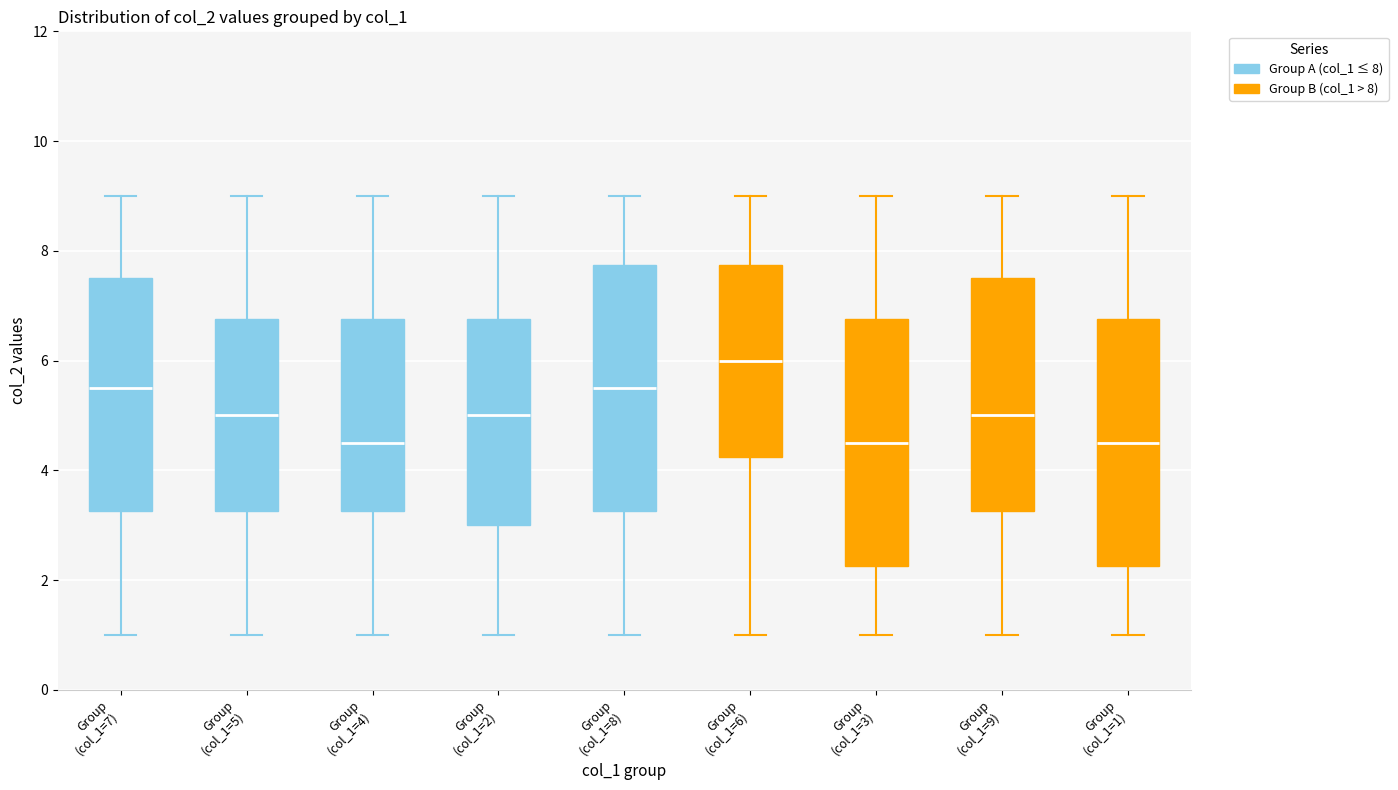

Reading left to right, transcribe this box plot: for each box, give where its median line is, the range the box spans, and where its two whiskers end, as read against the y-axis. The values are not printed on the chart, so give them approximately, as read against the axis.

Group (col_1=7): median 5.6, box 3.2 to 7.6, whiskers 1.0 to 9.0
Group (col_1=5): median 5.0, box 3.2 to 6.8, whiskers 1.0 to 9.0
Group (col_1=4): median 4.6, box 3.2 to 6.8, whiskers 1.0 to 9.0
Group (col_1=2): median 5.0, box 3.0 to 6.8, whiskers 1.0 to 9.0
Group (col_1=8): median 5.6, box 3.2 to 7.8, whiskers 1.0 to 9.0
Group (col_1=6): median 6.0, box 4.2 to 7.8, whiskers 1.0 to 9.0
Group (col_1=3): median 4.6, box 2.2 to 6.8, whiskers 1.0 to 9.0
Group (col_1=9): median 5.0, box 3.2 to 7.6, whiskers 1.0 to 9.0
Group (col_1=1): median 4.6, box 2.2 to 6.8, whiskers 1.0 to 9.0